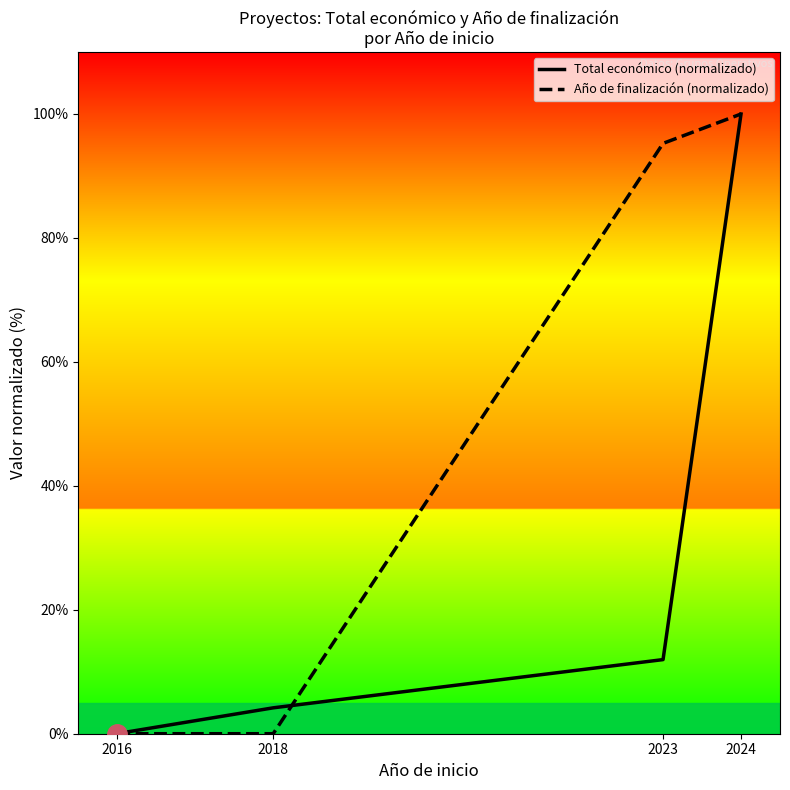

Rank the series by their maximum value, from lowest to highest.

Año de finalización (normalizado), Total económico (normalizado)